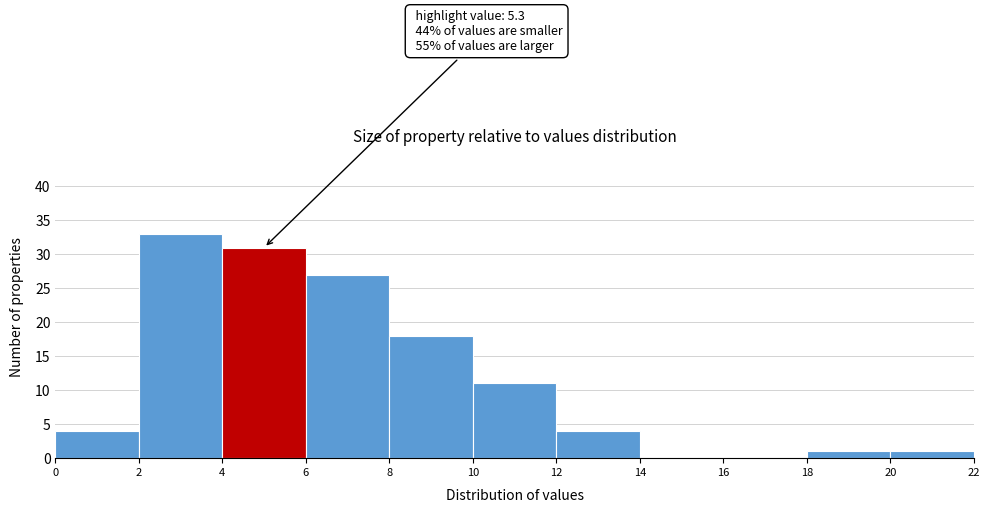

Which range on the x-axis has the tallest bar?

2 to 4